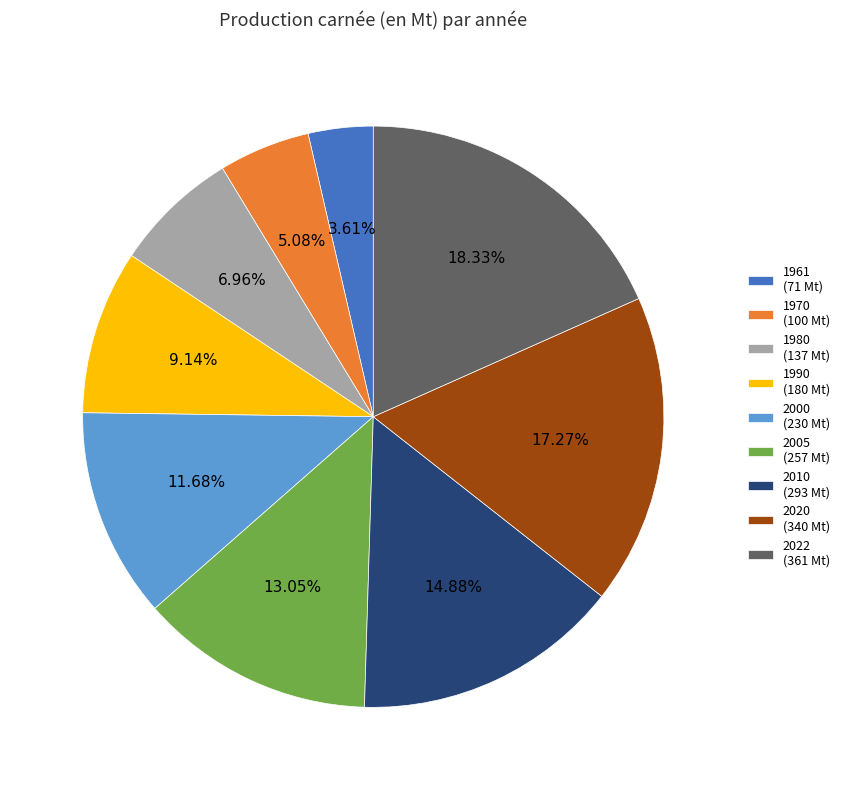

Is it true that 2020 is 7% of the pie?

False